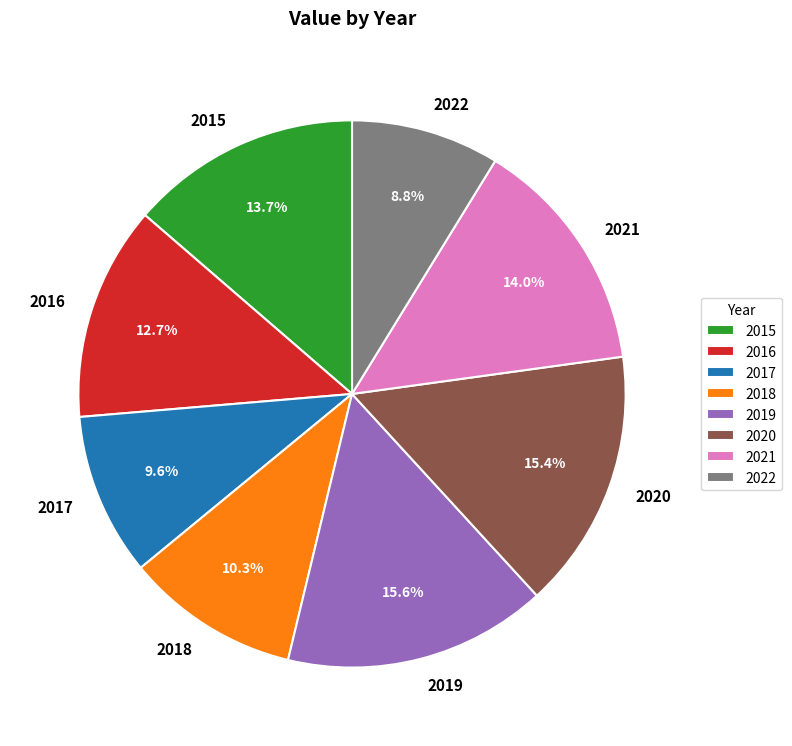

Between 2018 and 2019, which is larger?

2019